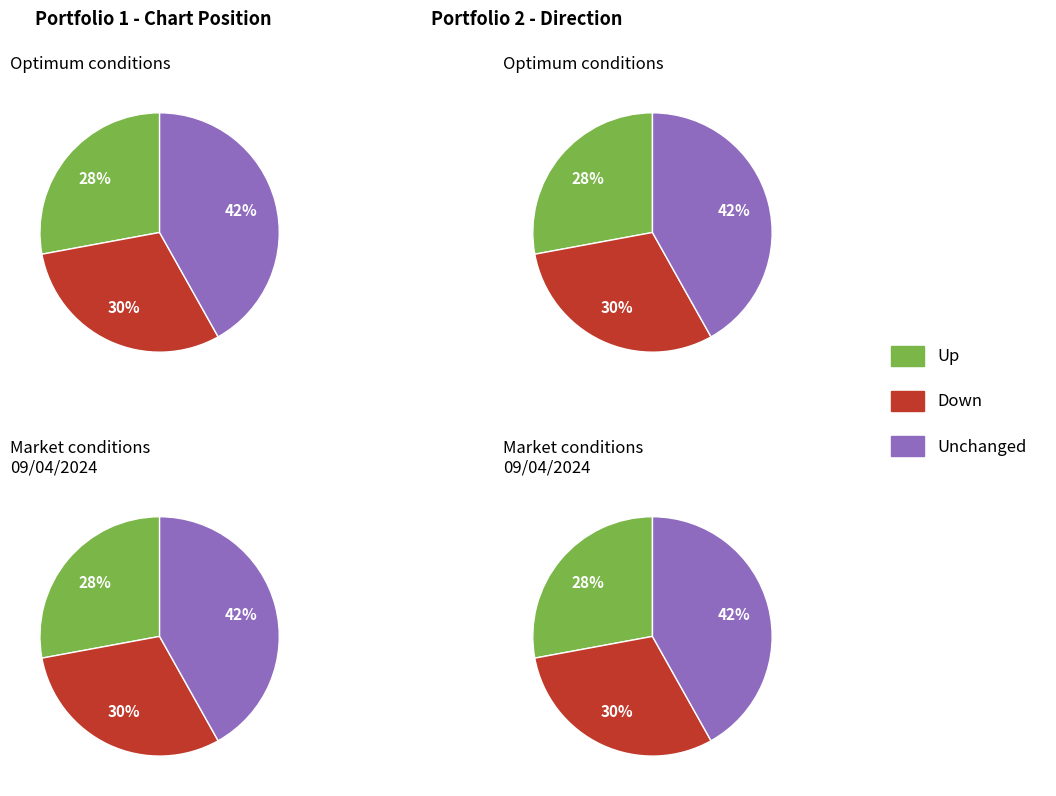

The down slice represents 44% of the pie. True or false?

False